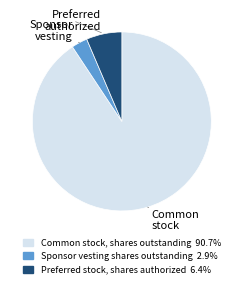

Approximately how many times larger is the value at Common stock, shares outstanding 90.7% compared to Preferred stock, shares authorized 6.4%?

14.1